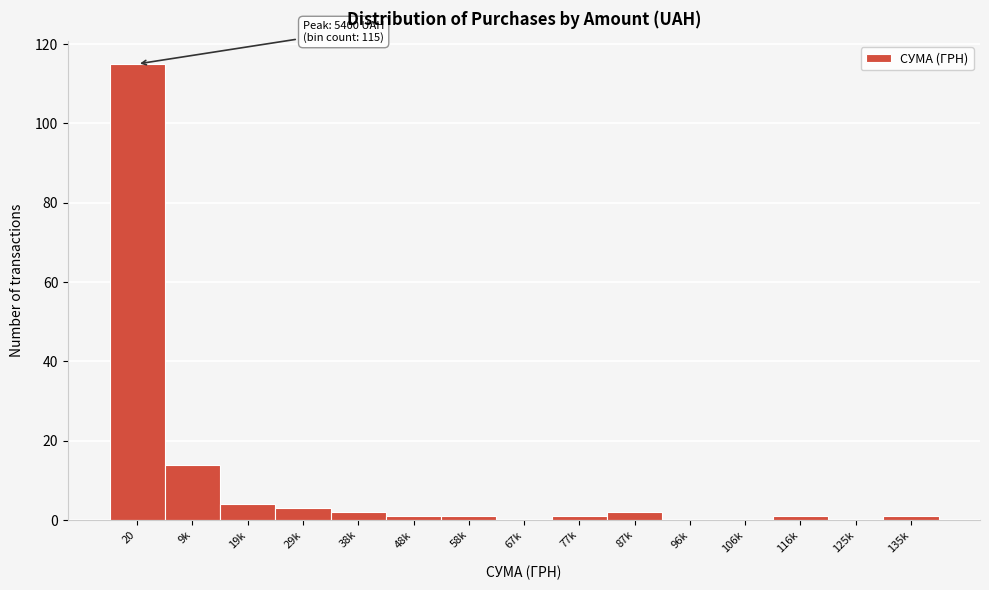

Reading right to left, what are all the values shown in this chart?

135k=1	125k=0	116k=1	106k=0	96k=0	87k=2	77k=1	67k=0	58k=1	48k=1	38k=2	29k=3	19k=4	9k=14	20=115